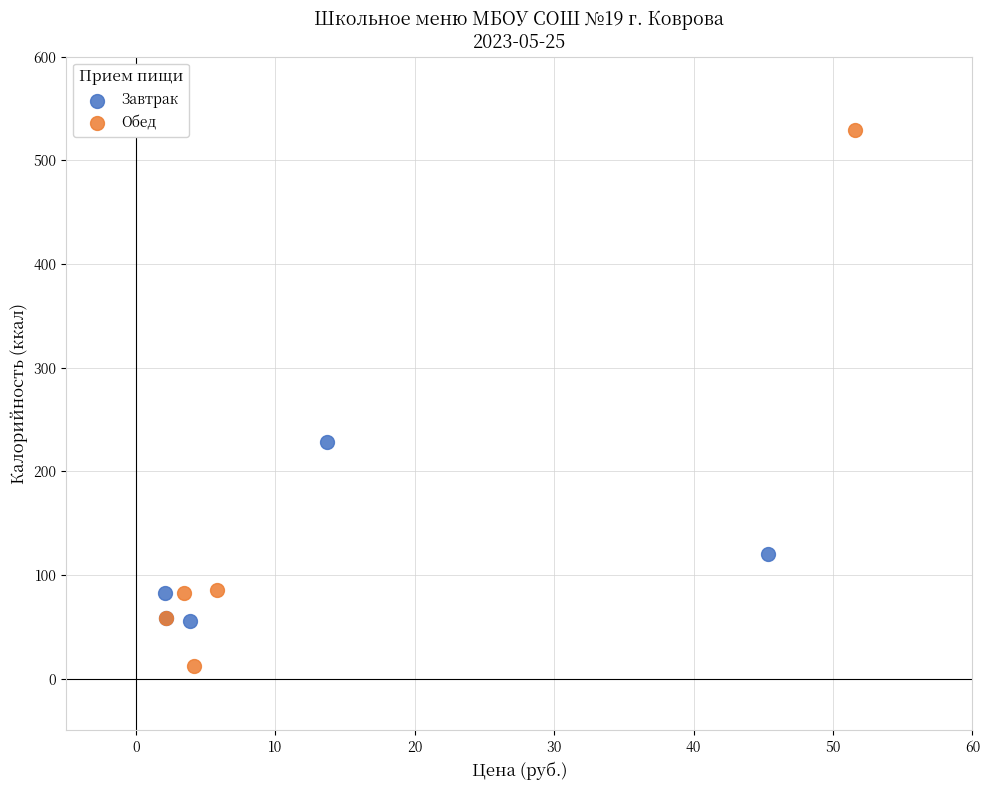

Which series reaches the maximum Y coordinate?

Обед